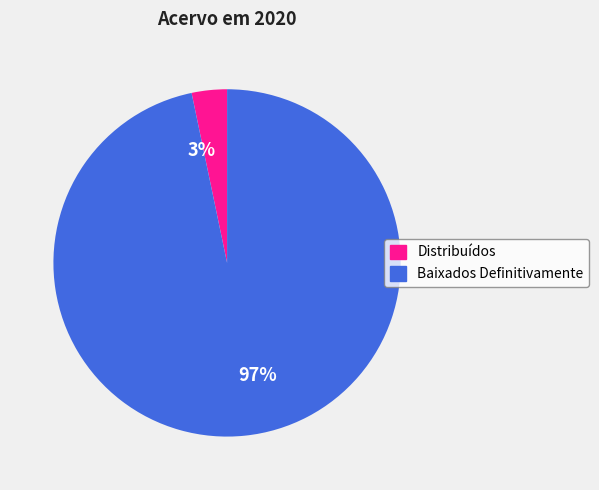

Rank the categories by value from highest to lowest.

97%, 3%